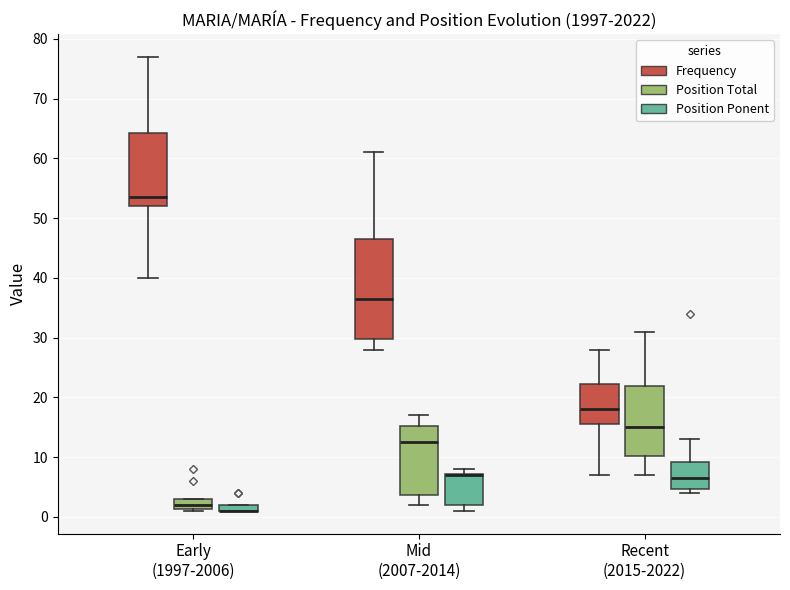

Where is the upper edge of the box for Mid (2007-2014) (Position Ponent) on the y-axis? The values are not printed on the chart, so give them approximately, as read against the axis.

7